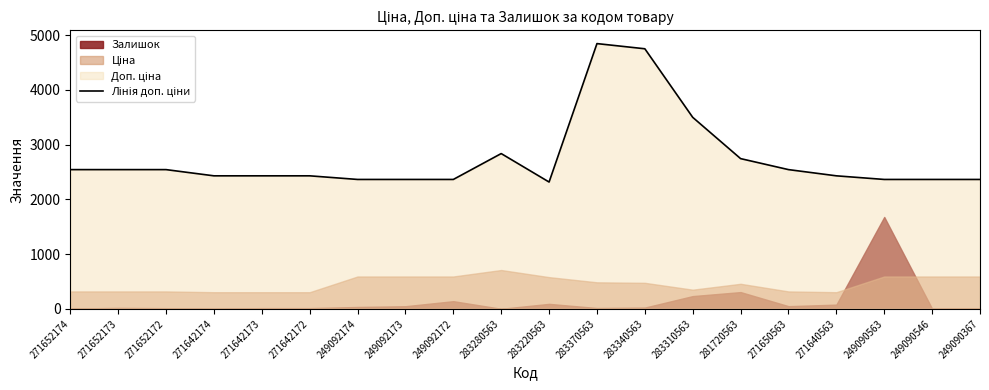

Reading left to right, list all the values displayed in this chart.

271652174=2543.5	271652173=2543.5	271652172=2543.5	271642174=2430.0	271642173=2430.0	271642172=2430.0	249092174=2363.8	249092173=2363.8	249092172=2363.8	283280563=2836.6	283220563=2316.6	283370563=4845.9	283340563=4751.3	283310563=3498.5	281720563=2744.4	271650563=2543.5	271640563=2430.0	249090563=2363.8	249090546=2363.8	249090367=2363.8